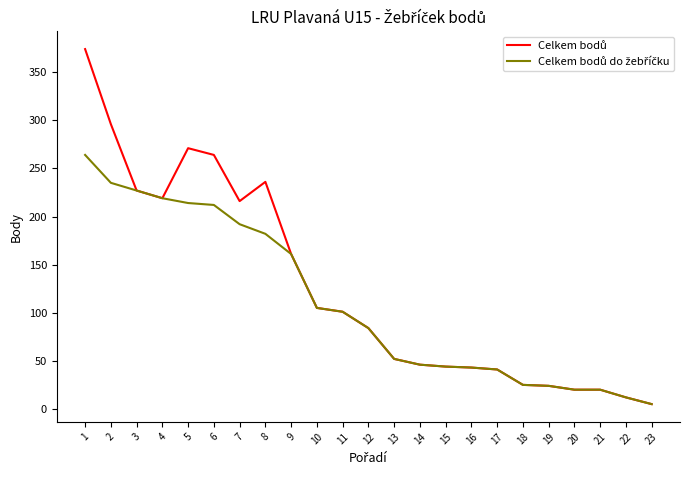

How many categories are shown in the chart?

23